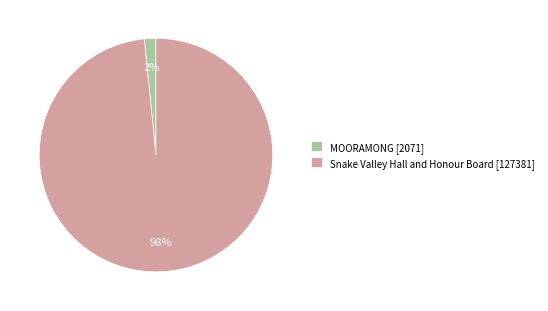

Which has a higher value, Snake Valley Hall and Honour Board [127381] or MOORAMONG [2071]?

Snake Valley Hall and Honour Board [127381]